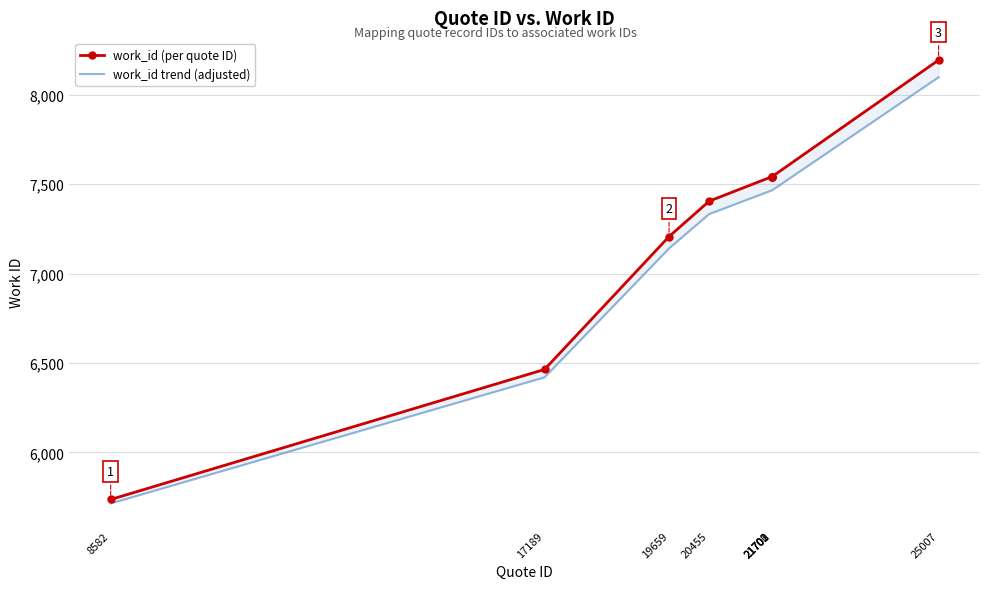

Which series has the largest range (max minus min)?

work_id (per quote ID)